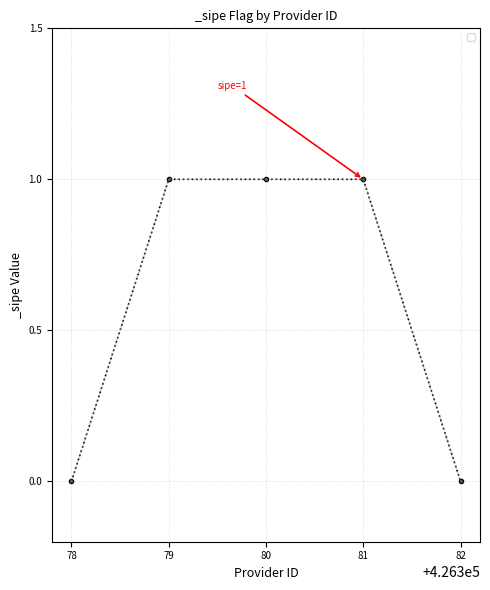

Count the values in the range 0 to 1.

5